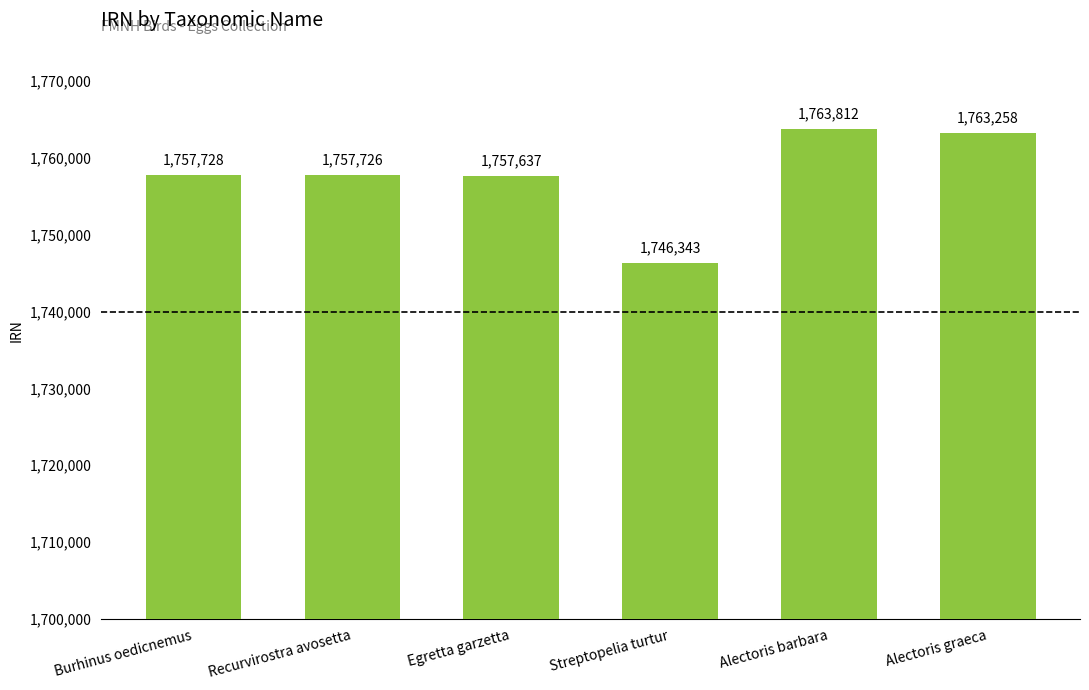

Which category has the lowest value across all series?

Streptopelia turtur